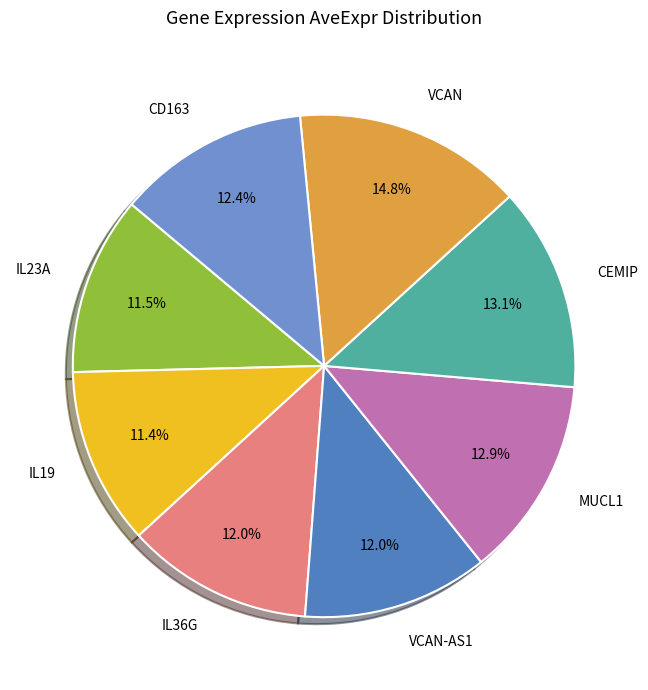

Combined, what portion of the pie is CEMIP and IL19?

24.5%